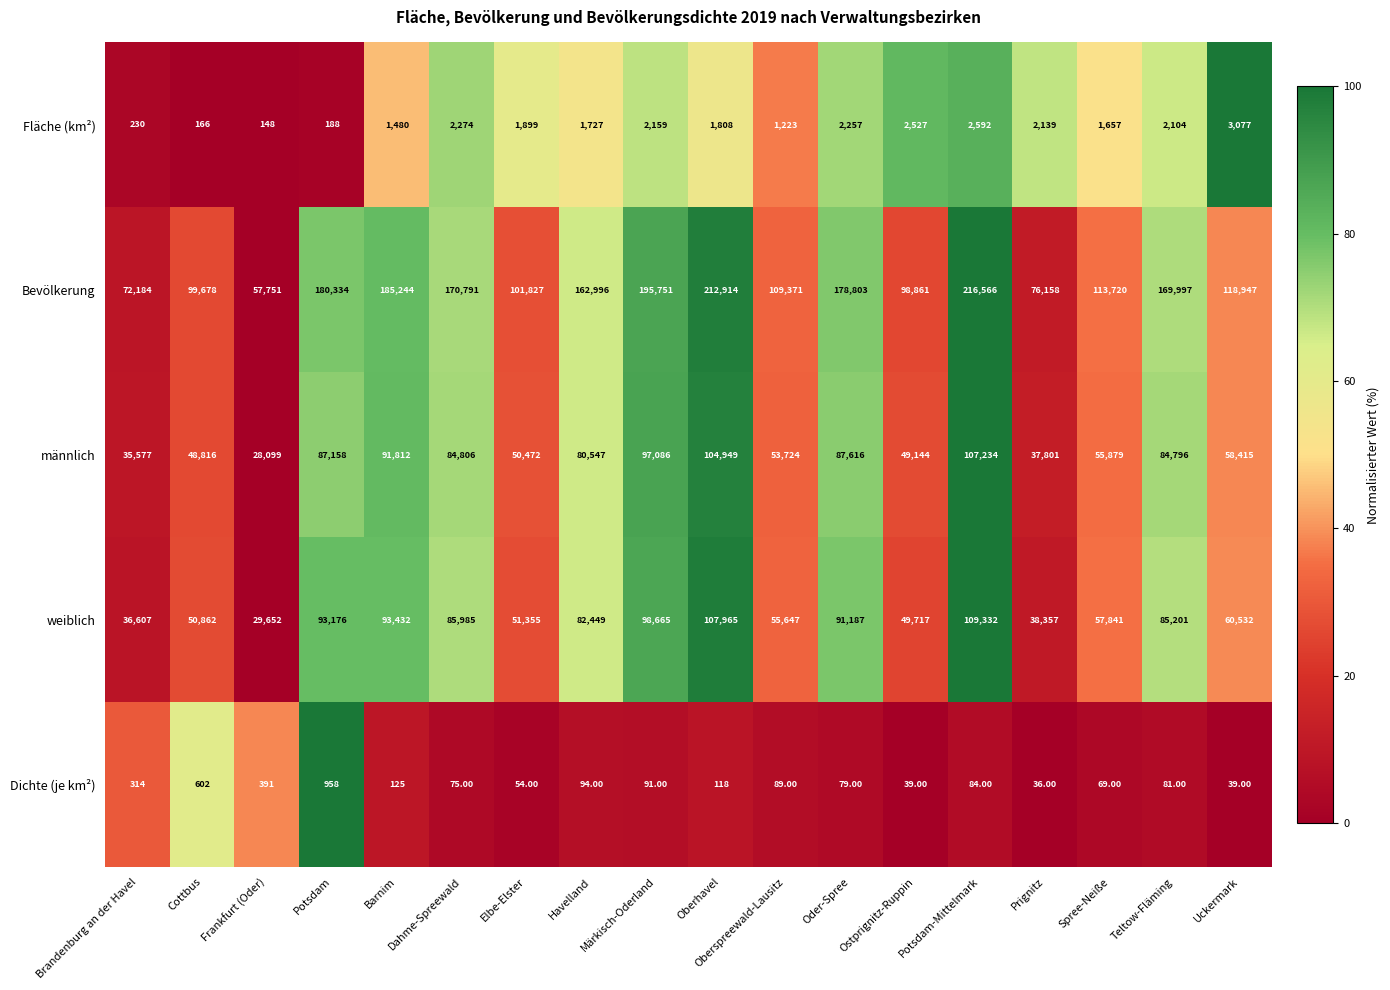

How many categories are shown in the chart?

18